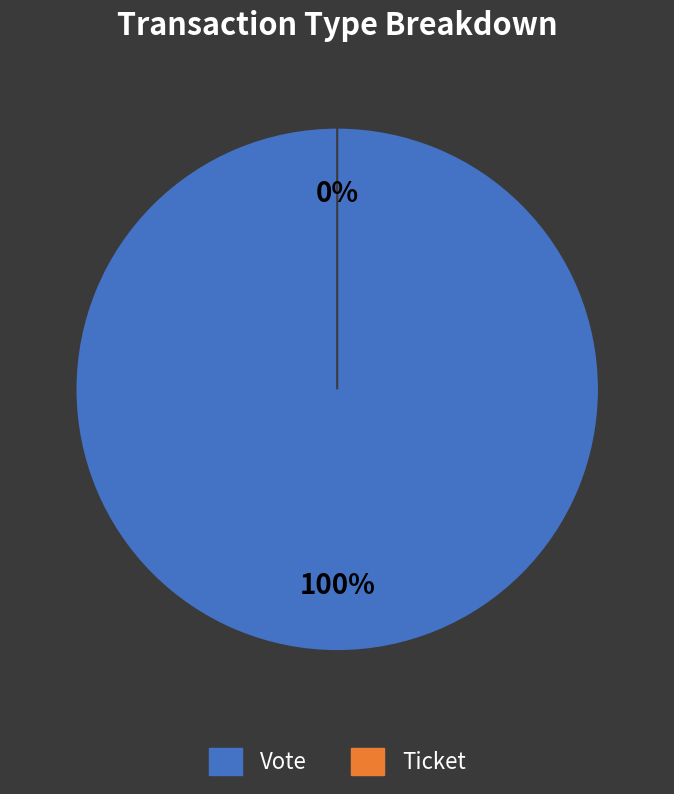

Which category has the smallest portion of the pie?

Ticket